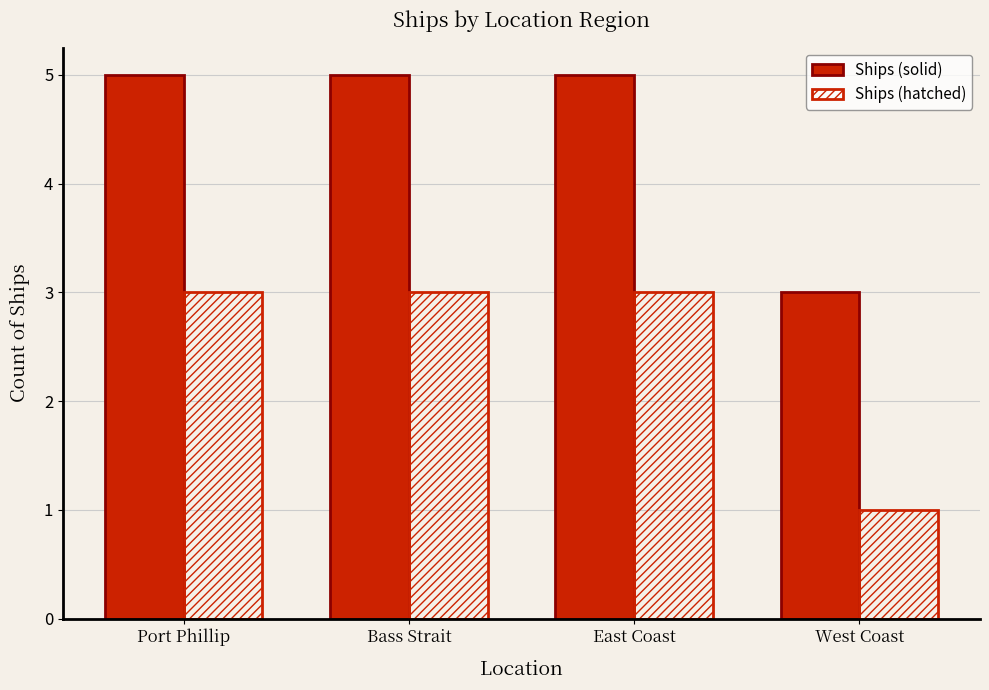

Reading left to right, list all the values displayed in this chart.

Ships (solid): 5	5	5	3
Ships (hatched): 3	3	3	1